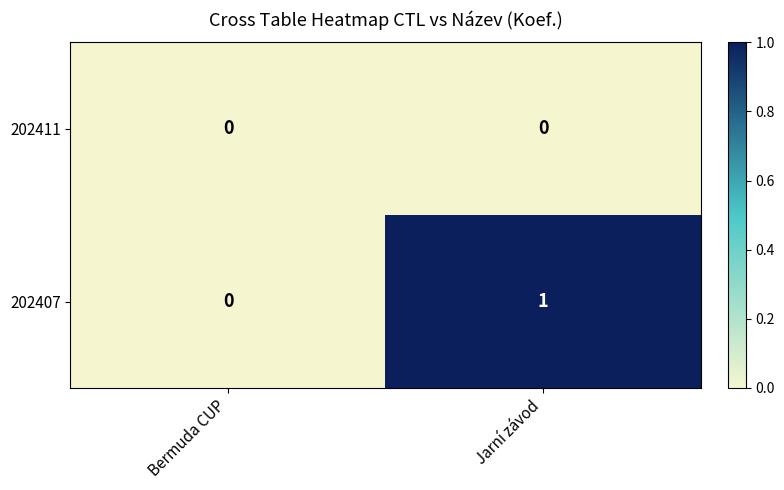

At which label is 202407 closest to 0?

Bermuda CUP